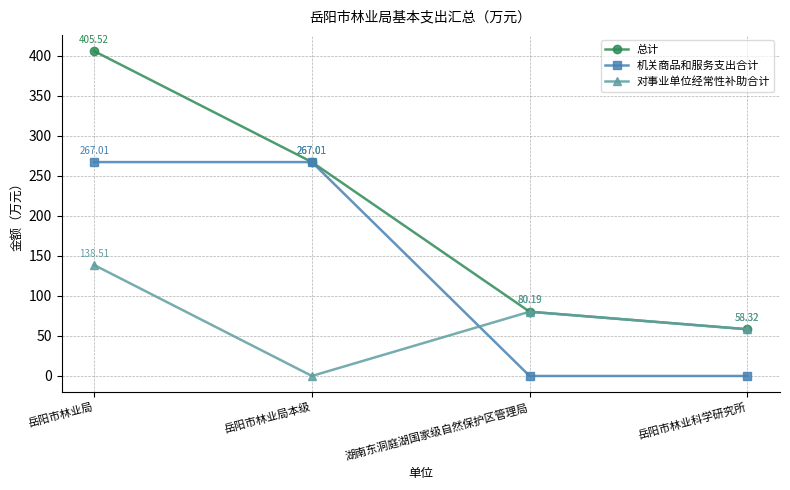

What is the label of the 4th point from the left?

岳阳市林业科学研究所